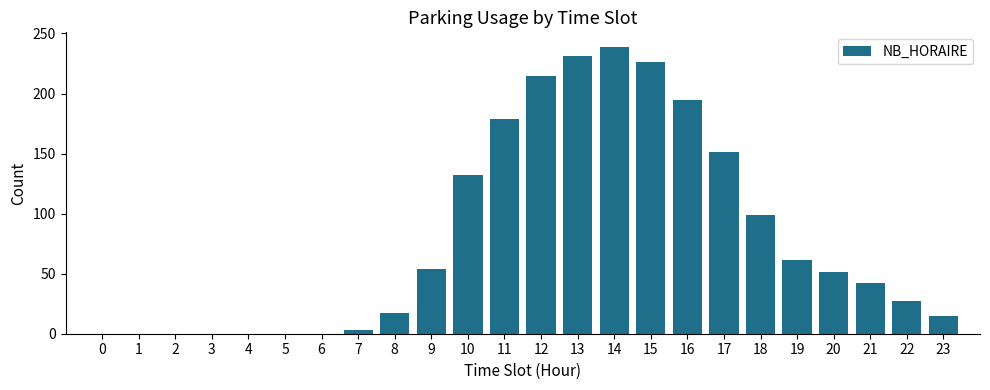

Reading left to right, list all the values displayed in this chart.

0=0	1=0	2=0	3=0	4=0	5=0	6=0	7=3	8=17	9=54	10=132	11=179	12=215	13=231	14=239	15=226	16=195	17=151	18=99	19=61	20=51	21=42	22=27	23=15